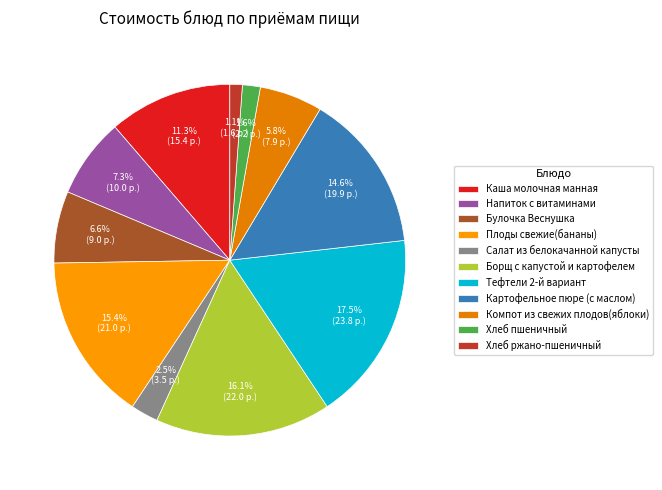

True or false: Булочка Веснушка accounts for 1% of the total.

False